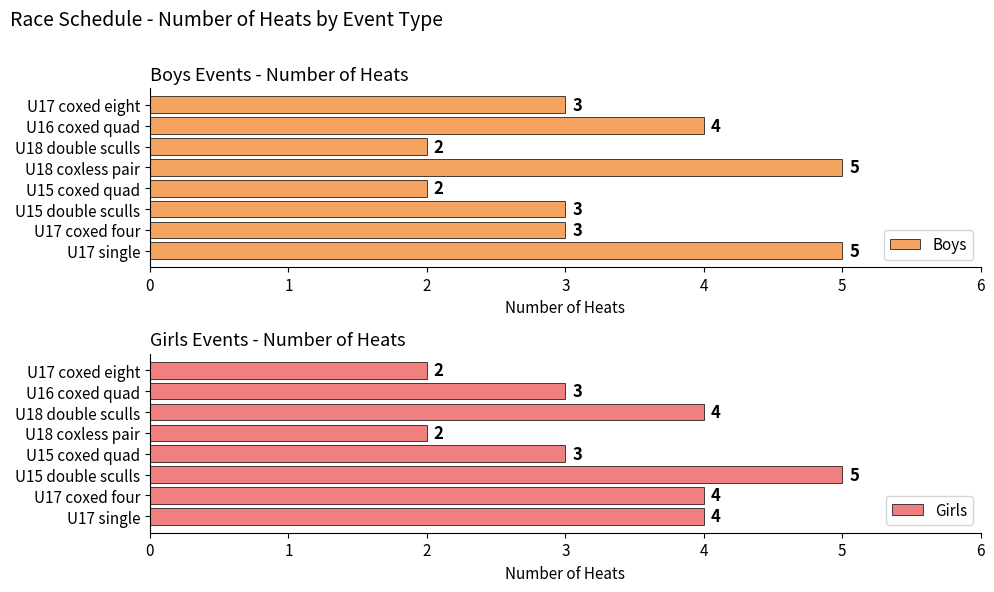

The value of Boys at U17 single is 7. True or false?

False